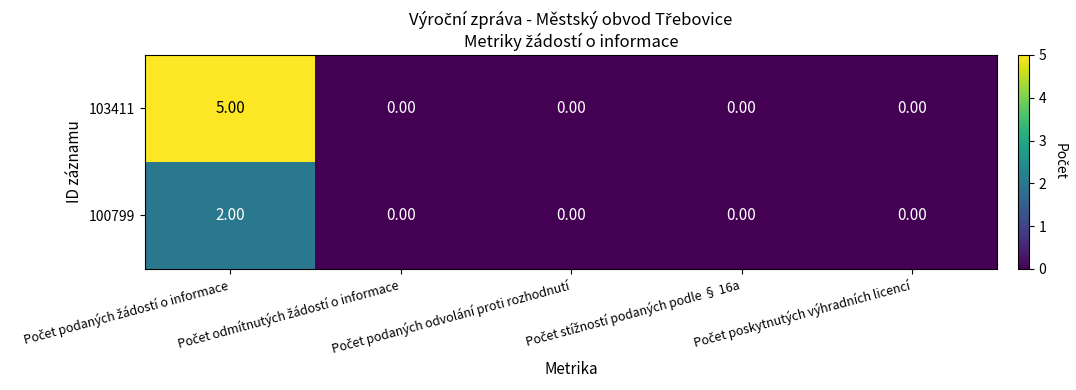

Which series has the largest range (max minus min)?

103411